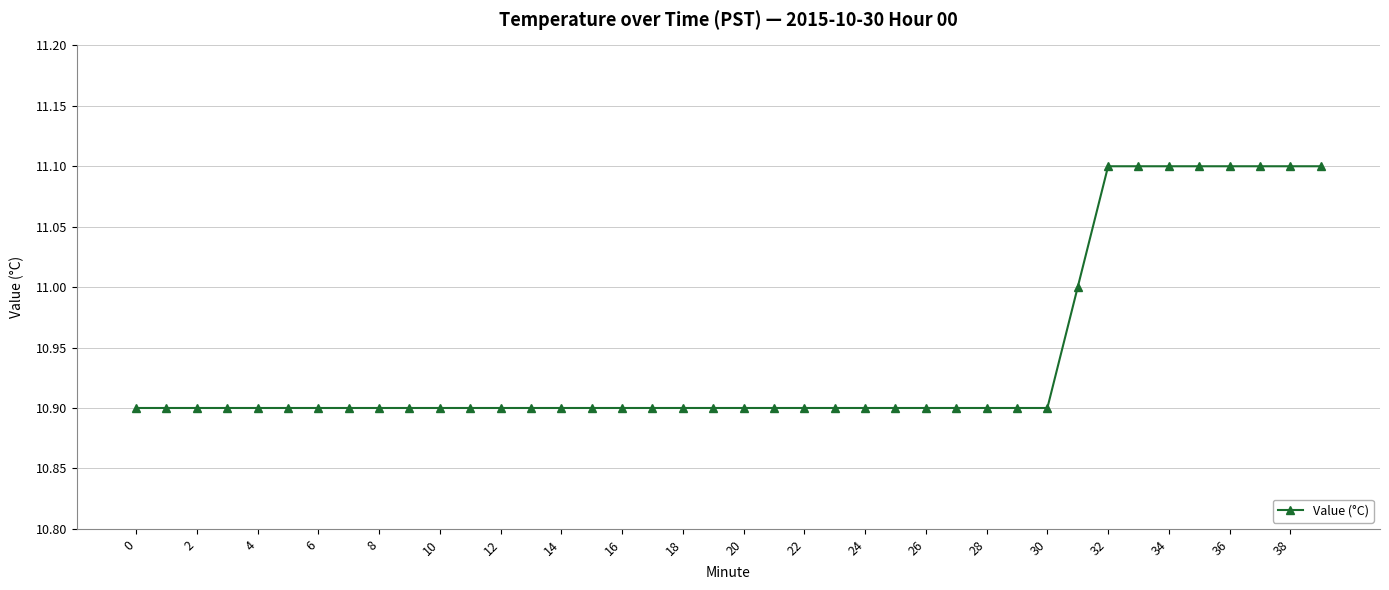

What is the sum of all values?

437.7